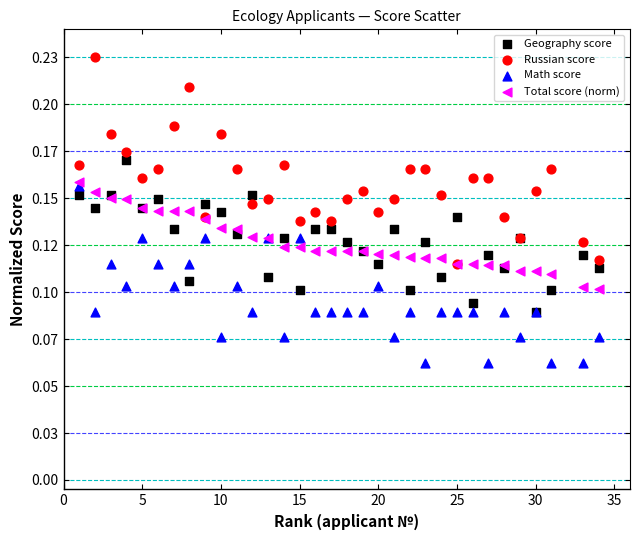

Which series has the widest spread of Y values?

Russian score